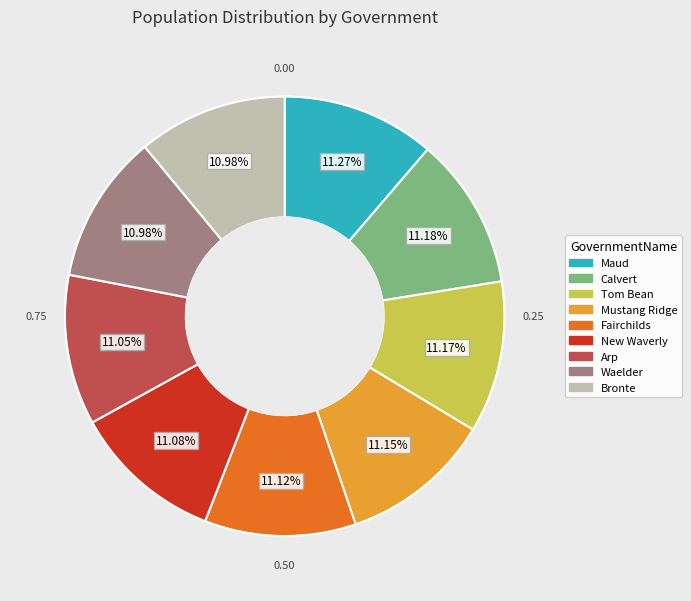

Is the sum of Arp and Mustang Ridge greater than half?

No